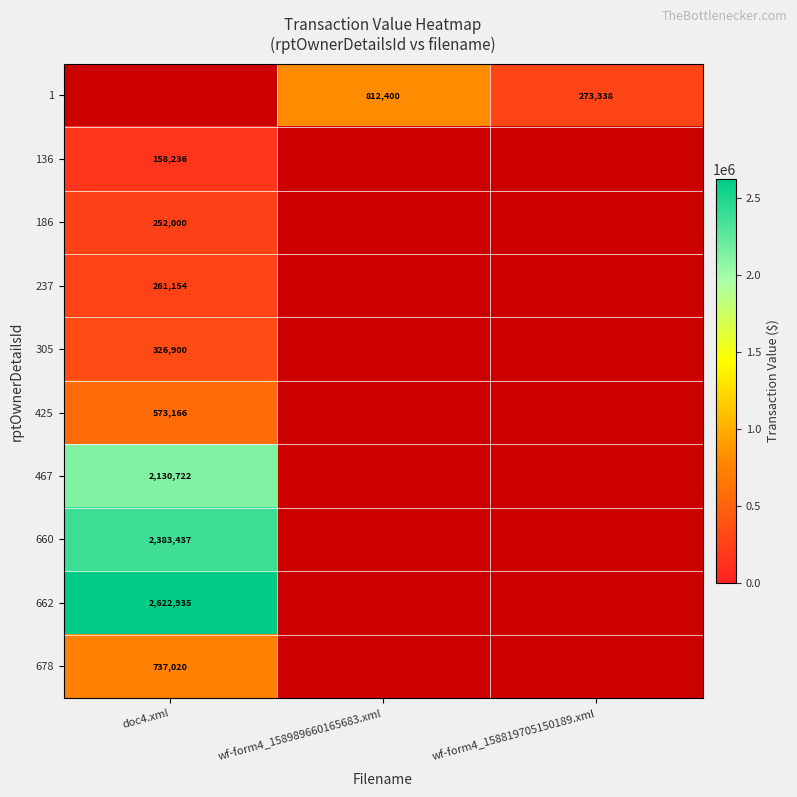

True or false: 1 has a value of 273338 at wf-form4_158819705150189.xml.

True